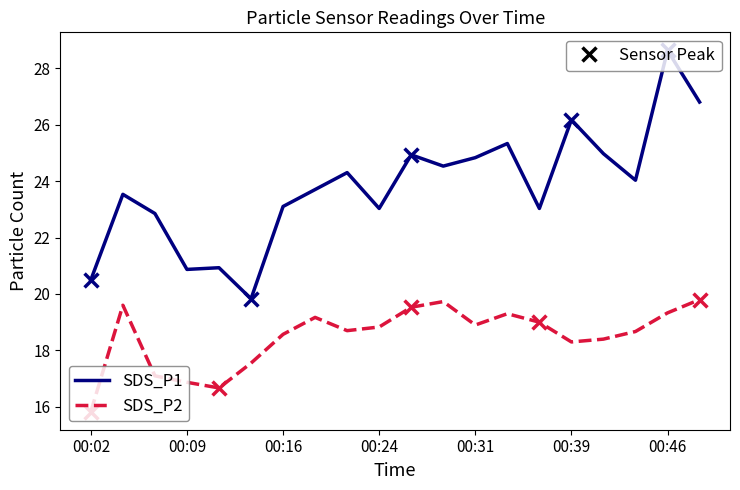

What is the minimum value shown in the chart?

15.8